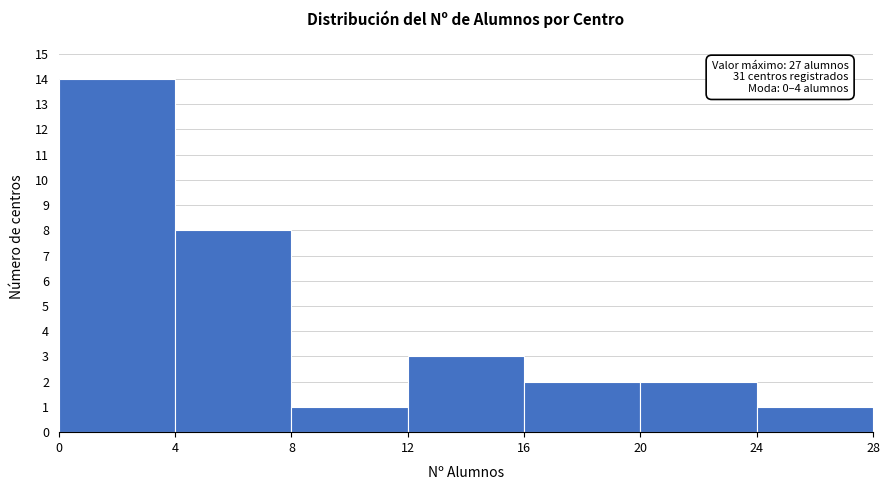

Over which range of the x-axis is the bar tallest?

0 to 4